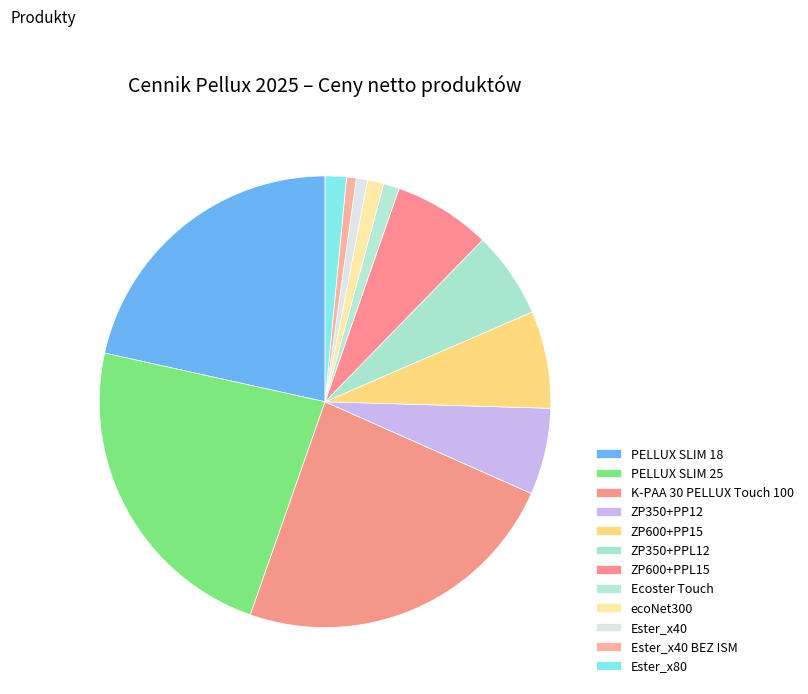

Which slice is the smallest?

Ester_x40 BEZ ISM